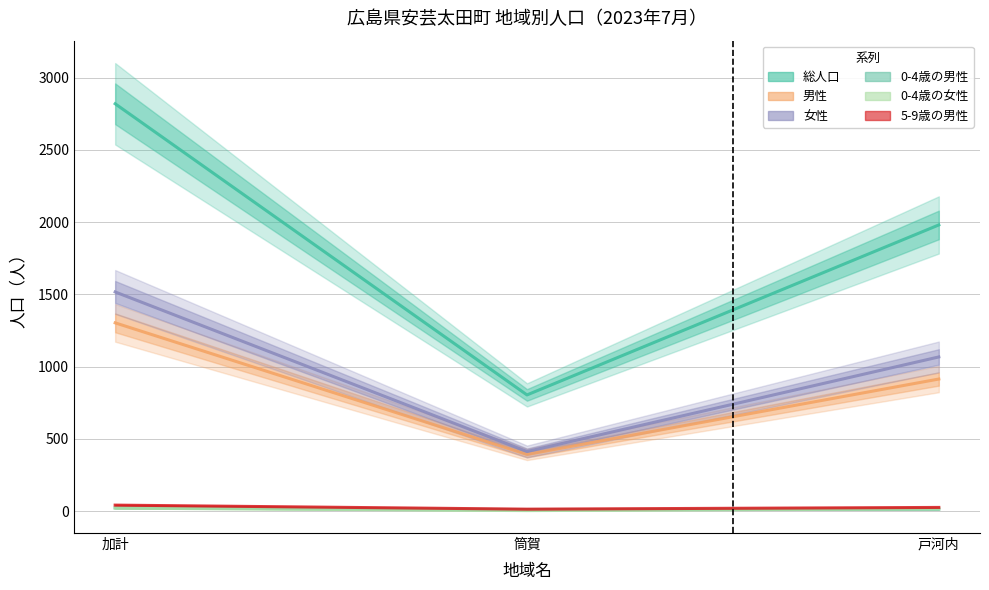

Reading right to left, extract all data points from this chart.

総人口: 1981	804	2820
男性: 914	392	1303
女性: 1067	412	1517
0-4歳の男性: 13	10	22
0-4歳の女性: 15	3	20
5-9歳の男性: 25	13	41